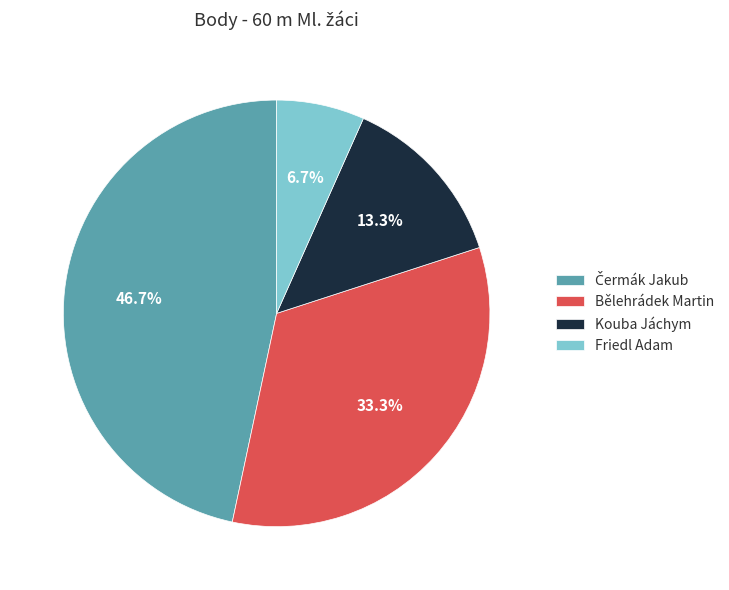

To the nearest percent, what portion does Kouba Jáchym represent?

13%